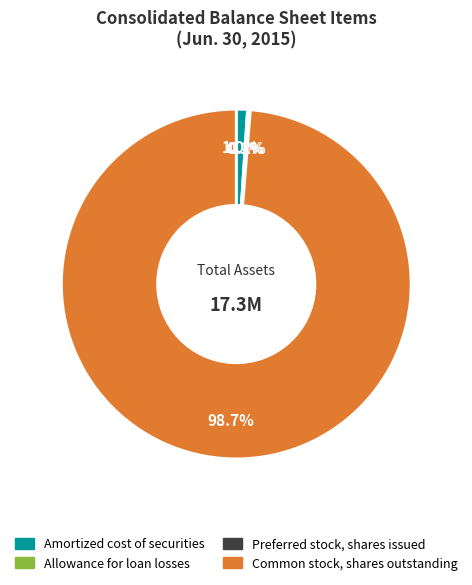

How much of the chart is everything except Amortized cost of securities?

99.0%